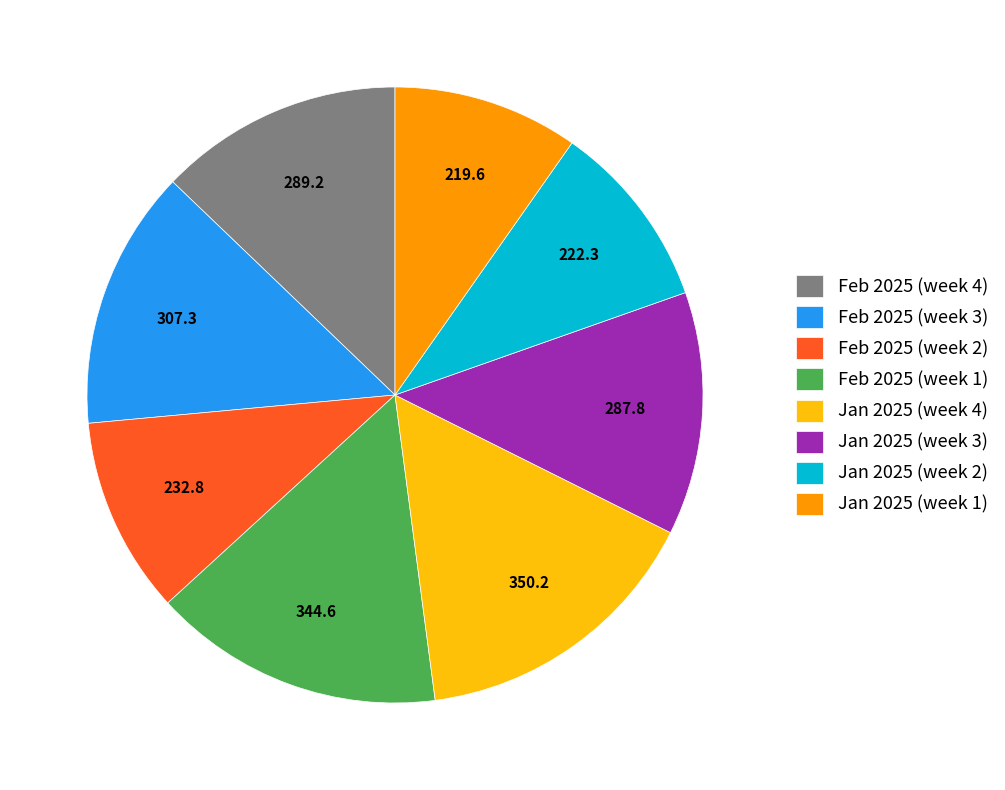

What is the ratio of the value at Feb 2025 (week 1) to the value at Jan 2025 (week 4)?

1.0